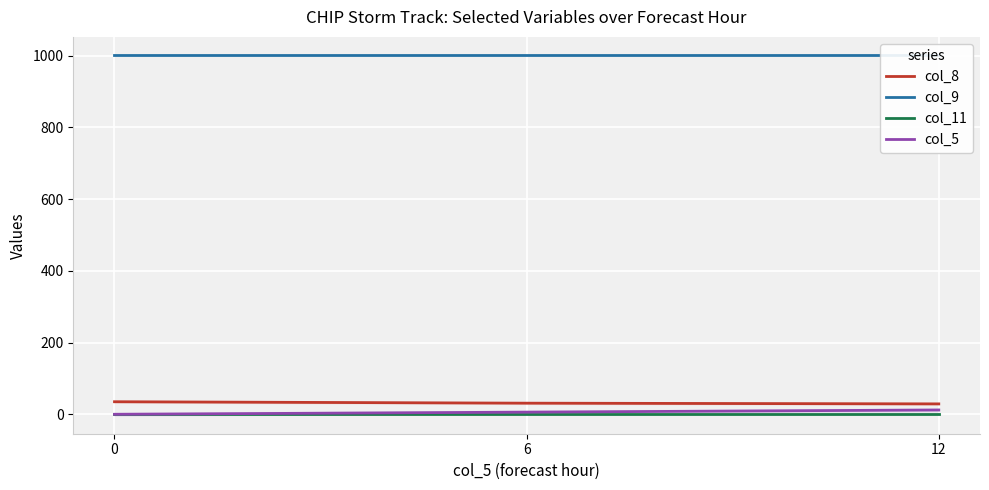

What is the difference between the maximum and minimum values in the col_8 series?

6.0